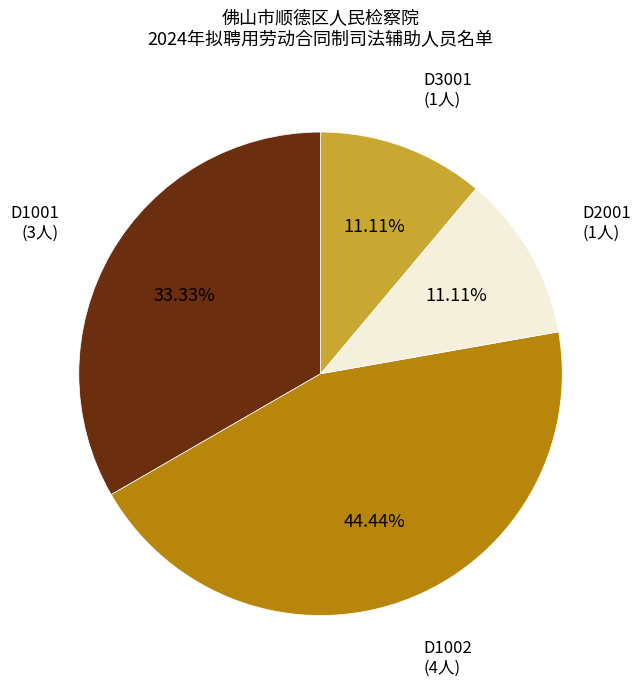

Between D1002 and D3001, which is larger?

D1002